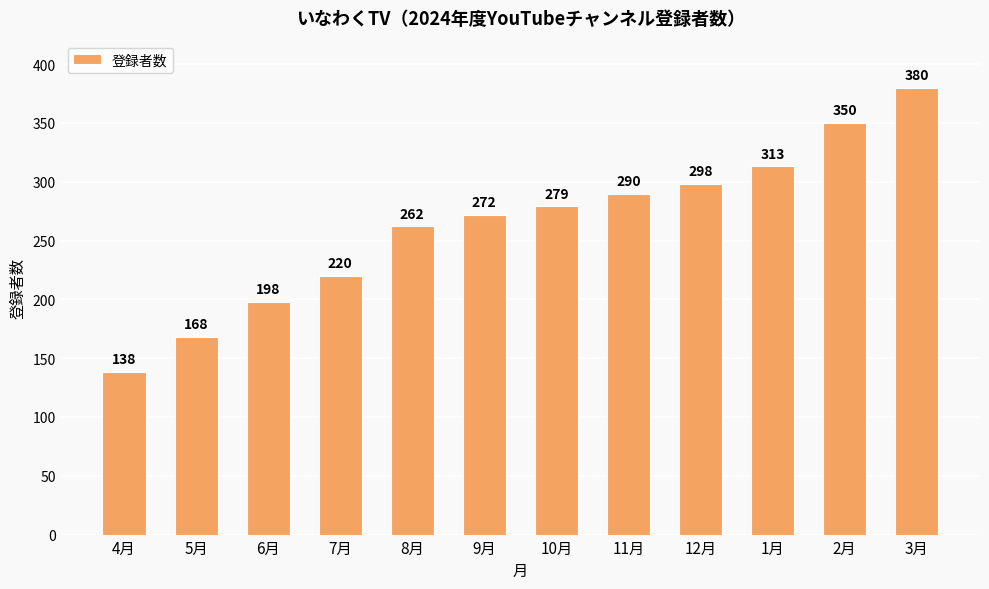

What is the label of the 3rd bar from the right?

1月